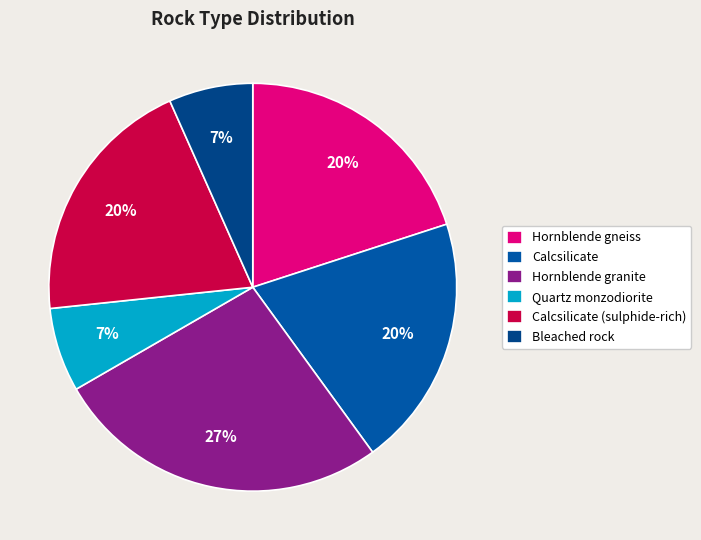

How many slices are in this pie chart?

6